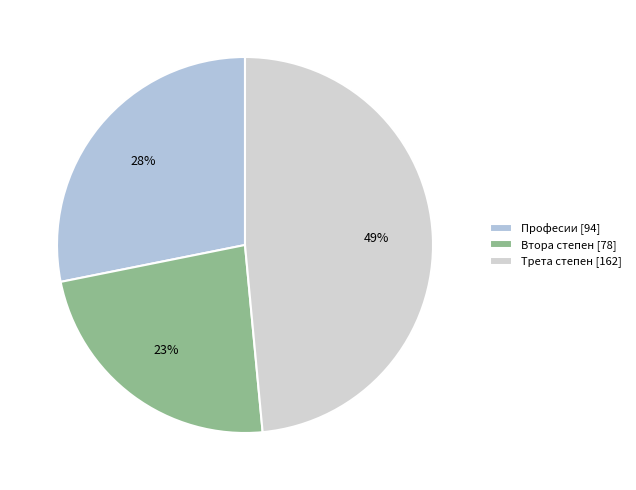

What is the smallest slice in the pie chart?

Втора степен